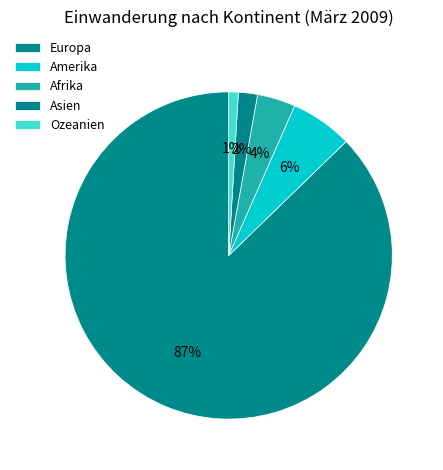

How many segments does this pie chart have?

5